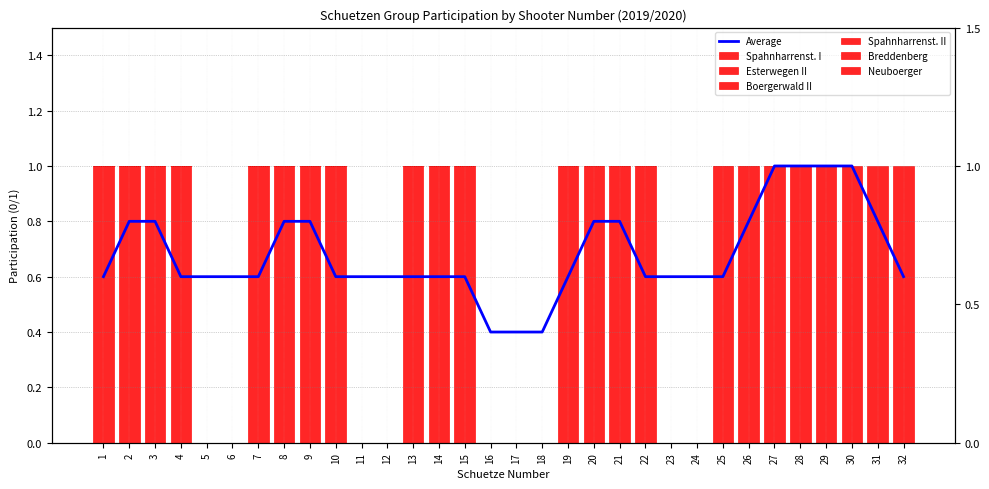

How many distinct data groups are displayed?

6